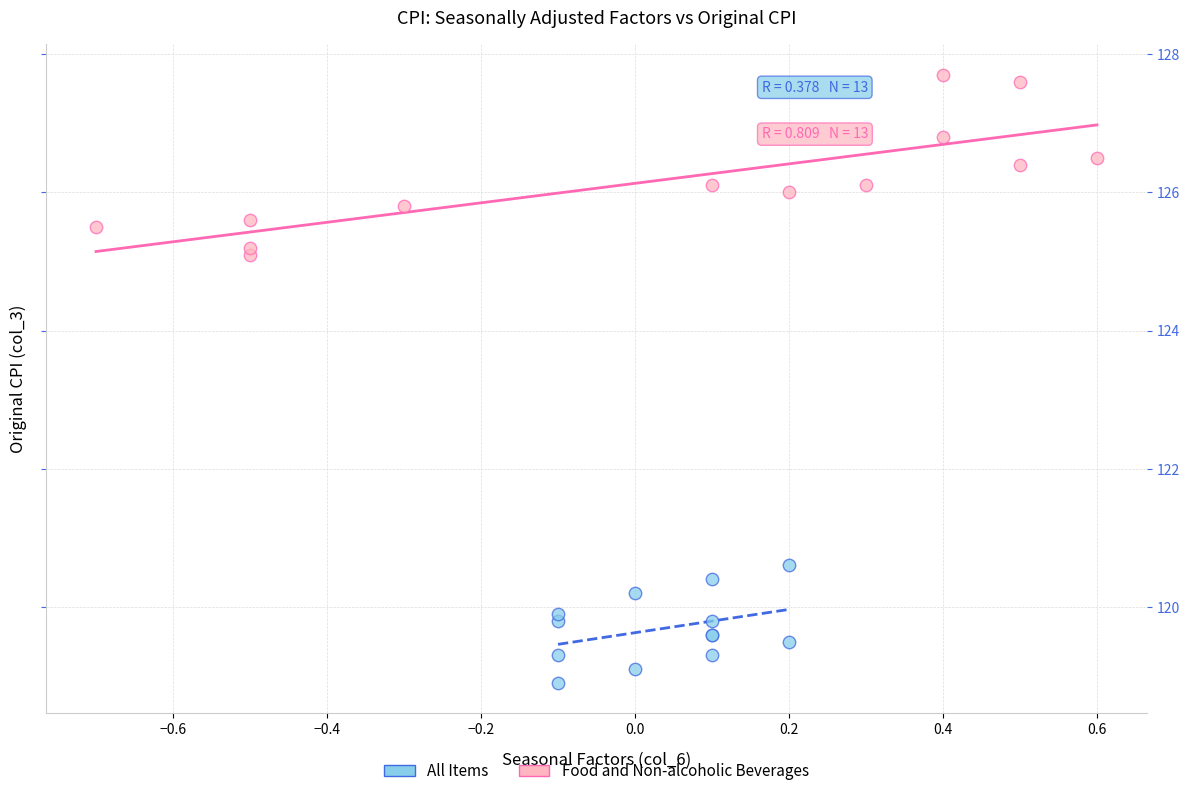

Which series reaches the maximum Y coordinate?

Food and Non-alcoholic Beverages